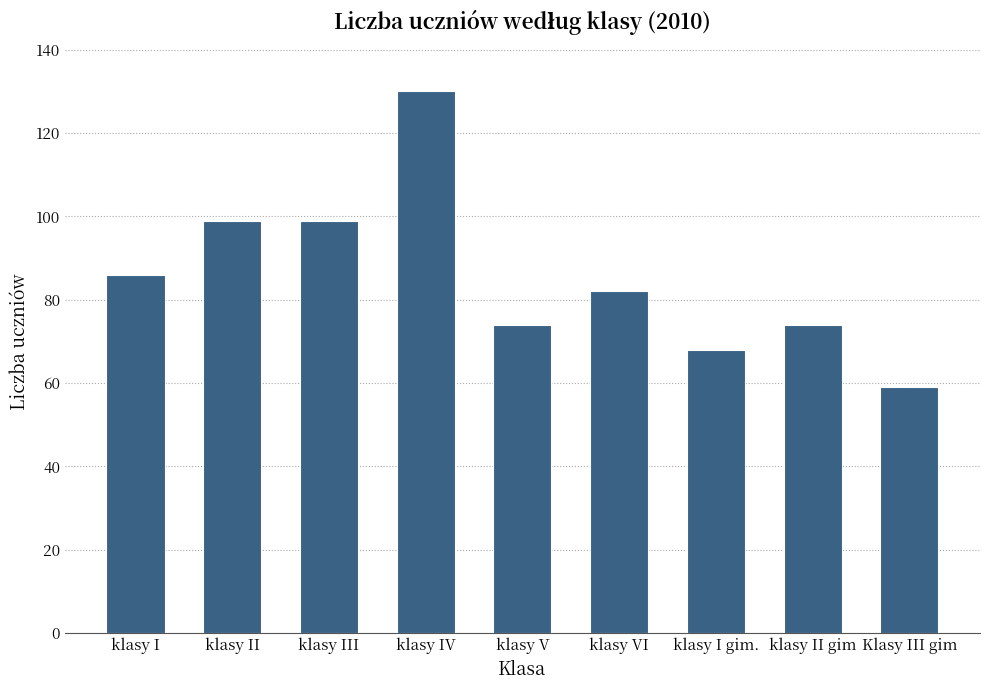

How many data points does each series have?

9